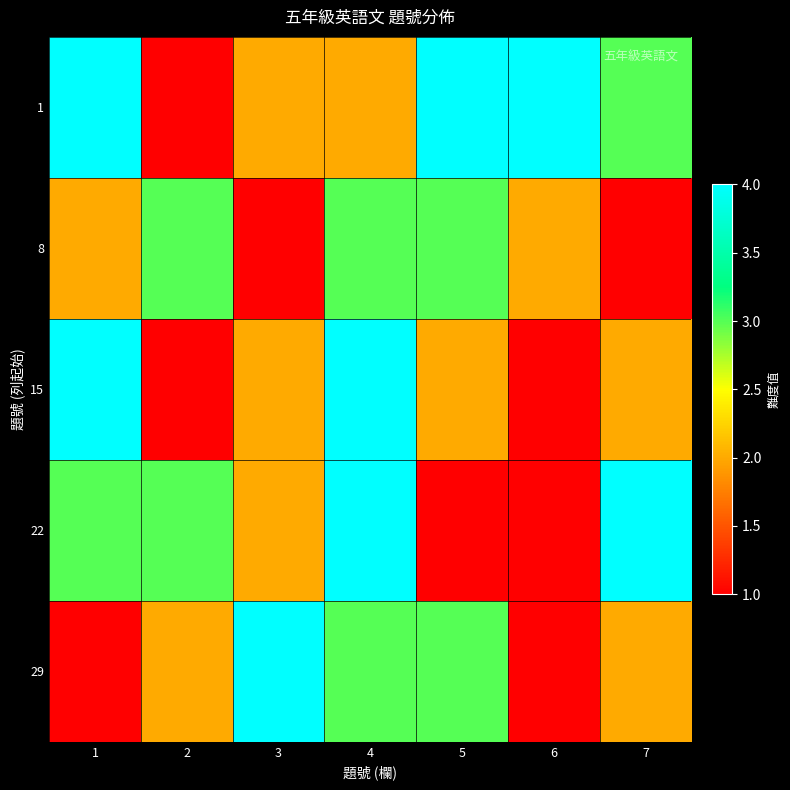

At which category does the chart reach its peak across all series?

1